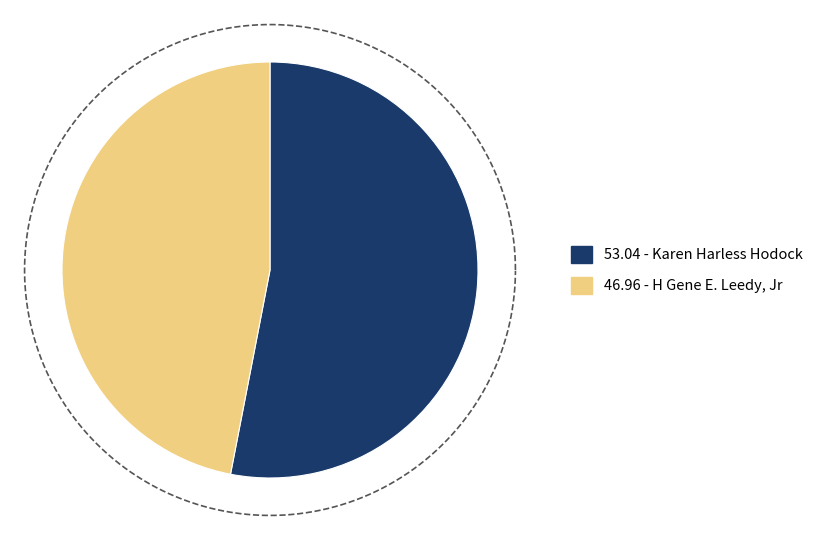

What percentage is the H Gene E. Leedy, Jr slice, to the nearest percent?

47%